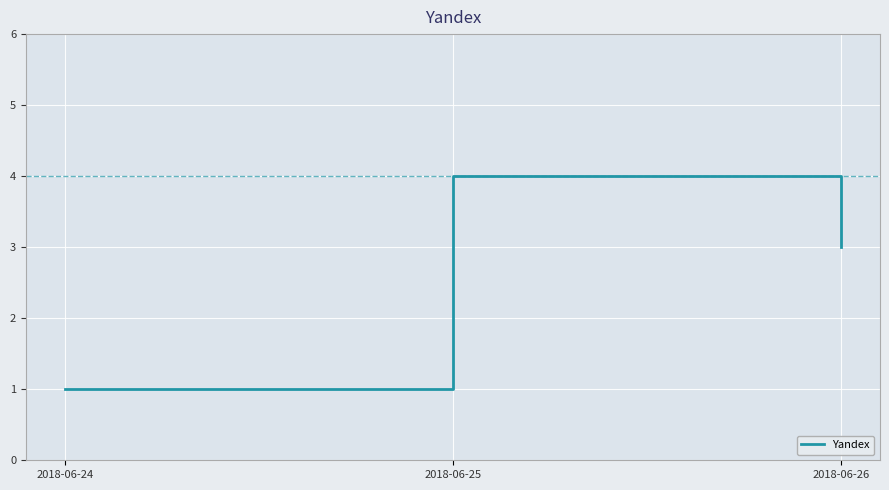

Reading left to right, transcribe all the data shown in this chart.

2018-06-24=1	2018-06-25=4	2018-06-26=3